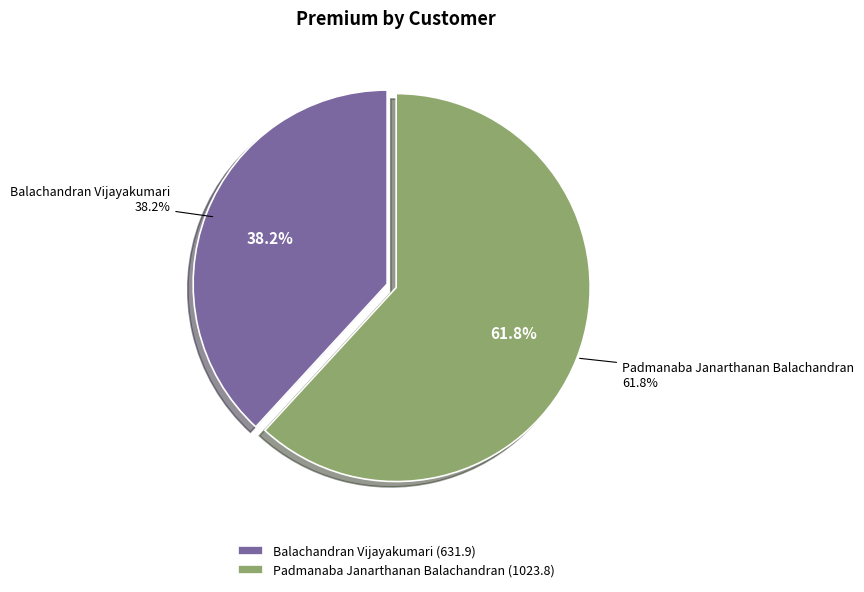

To the nearest percent, what percentage of the pie is Padmanaba Janarthanan Balachandran?

62%